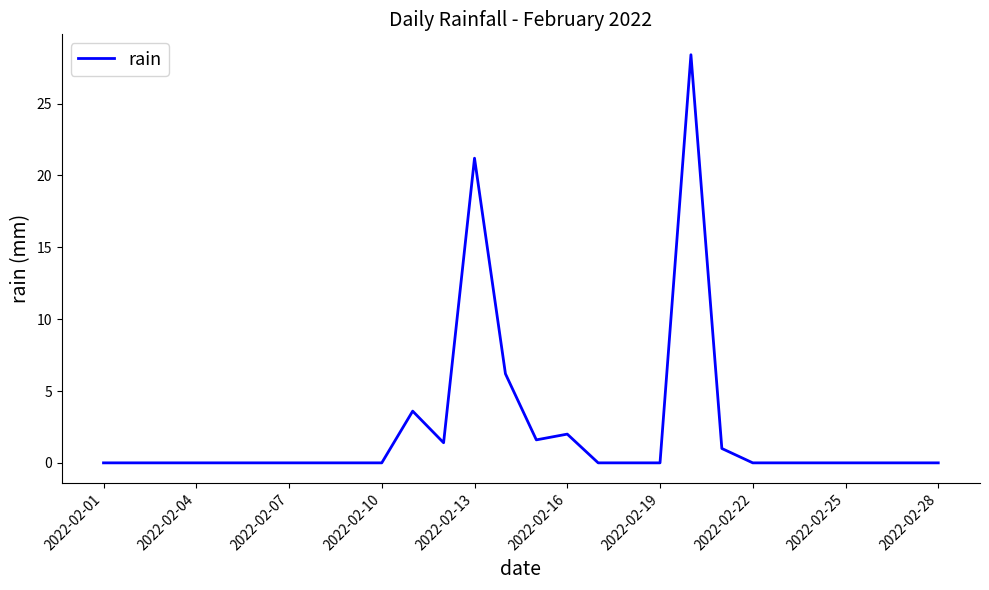

What is the greatest value displayed?

28.4